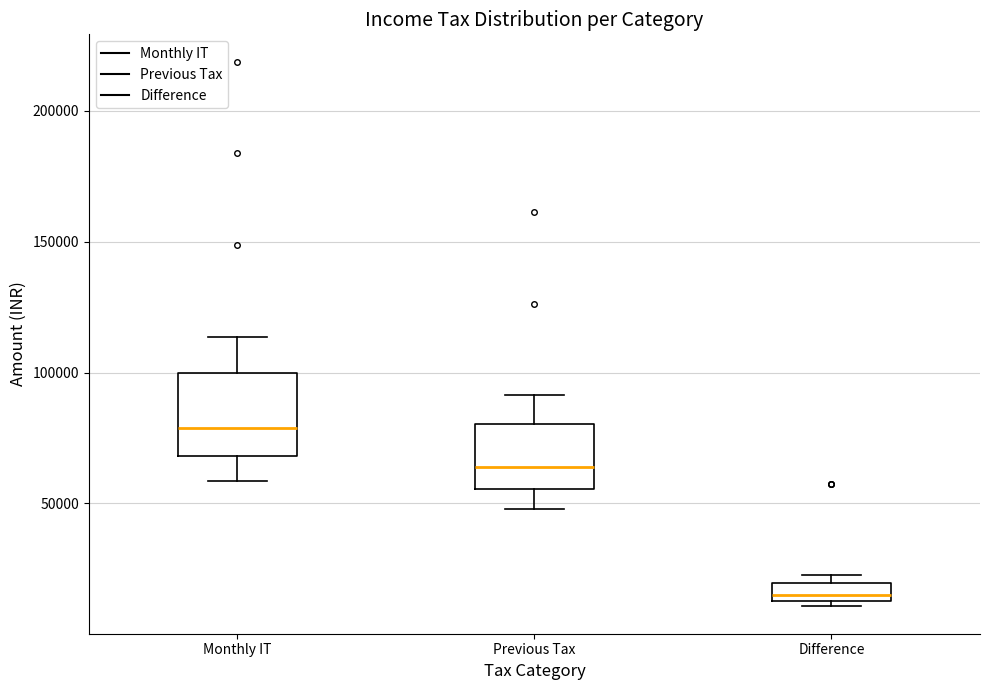

Which box is the tallest, from its lower edge to its upper edge?

Monthly IT